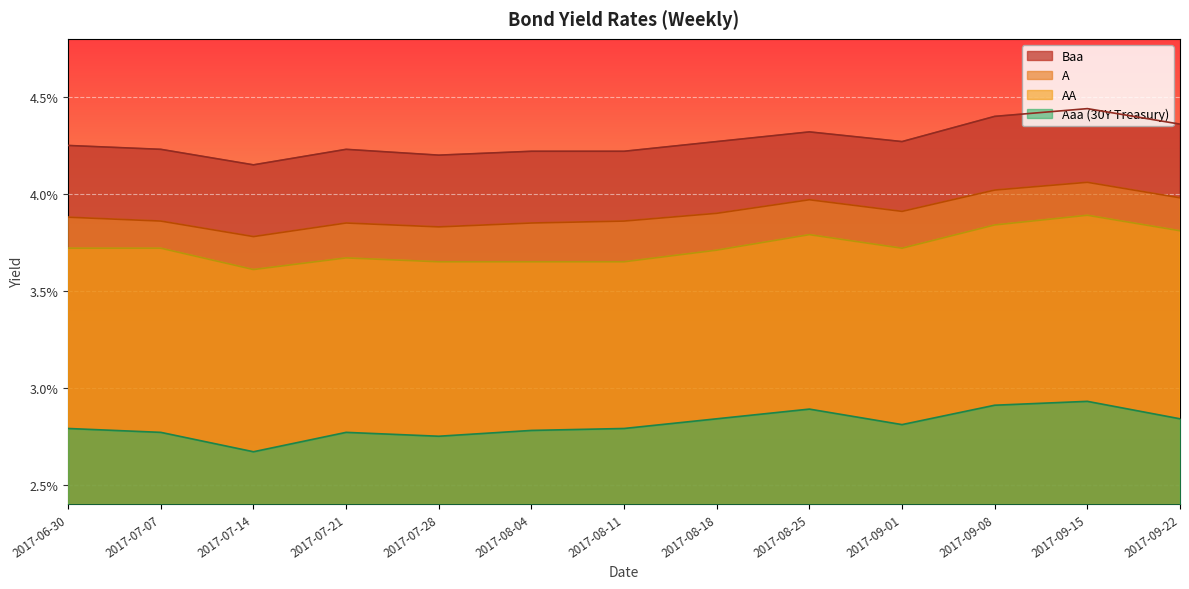

Reading right to left, what are all the values shown in this chart?

A: 0.0	0.0	0.0	0.0	0.0	0.0	0.0	0.0	0.0	0.0	0.0	0.0	0.0
Baa: 0.0	0.0	0.0	0.0	0.0	0.0	0.0	0.0	0.0	0.0	0.0	0.0	0.0
AA: 0.0	0.0	0.0	0.0	0.0	0.0	0.0	0.0	0.0	0.0	0.0	0.0	0.0
Aaa (30Y Treasury): 0.0	0.0	0.0	0.0	0.0	0.0	0.0	0.0	0.0	0.0	0.0	0.0	0.0